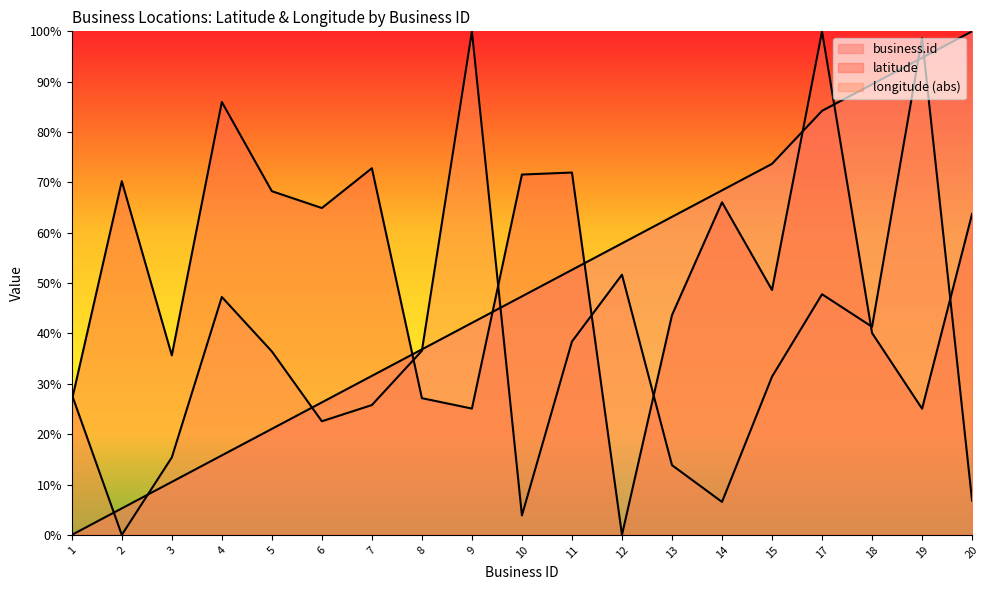

What is the total value across all series at 12?

109.6